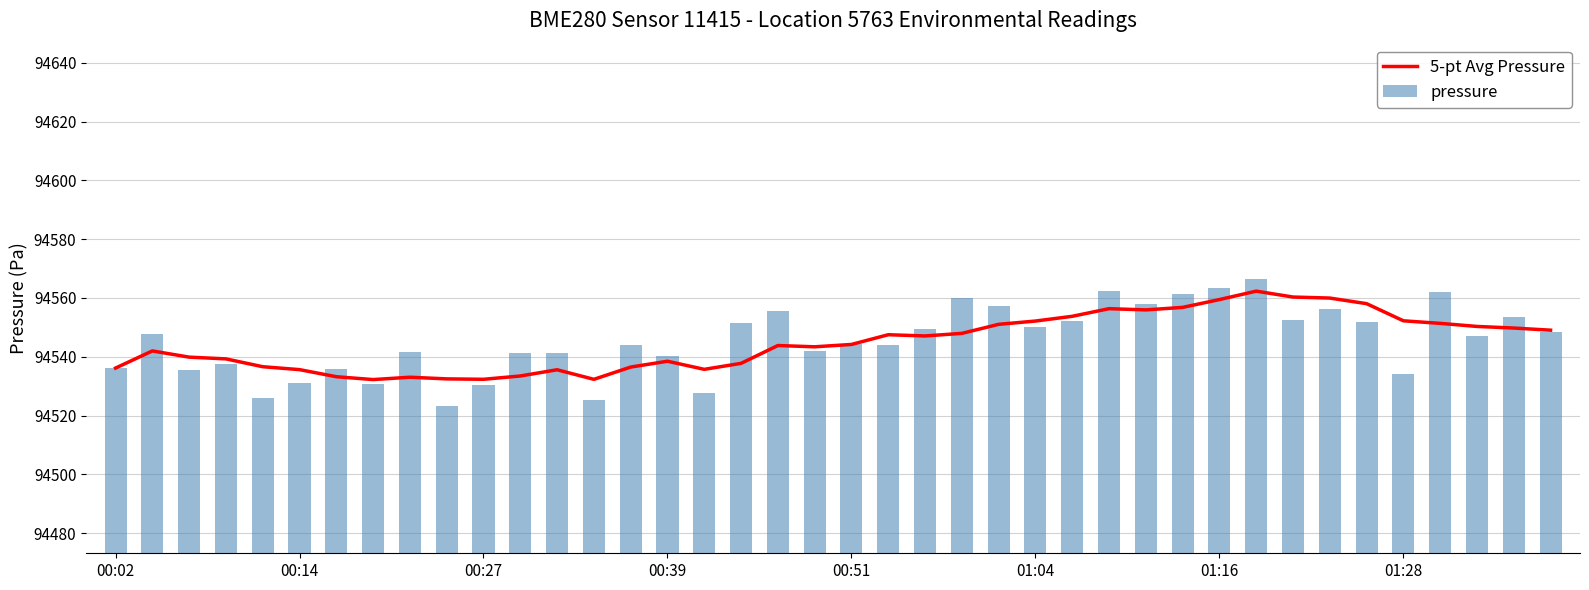

The 5-pt Avg Pressure series shows 94543.8 at 18. True or false?

True